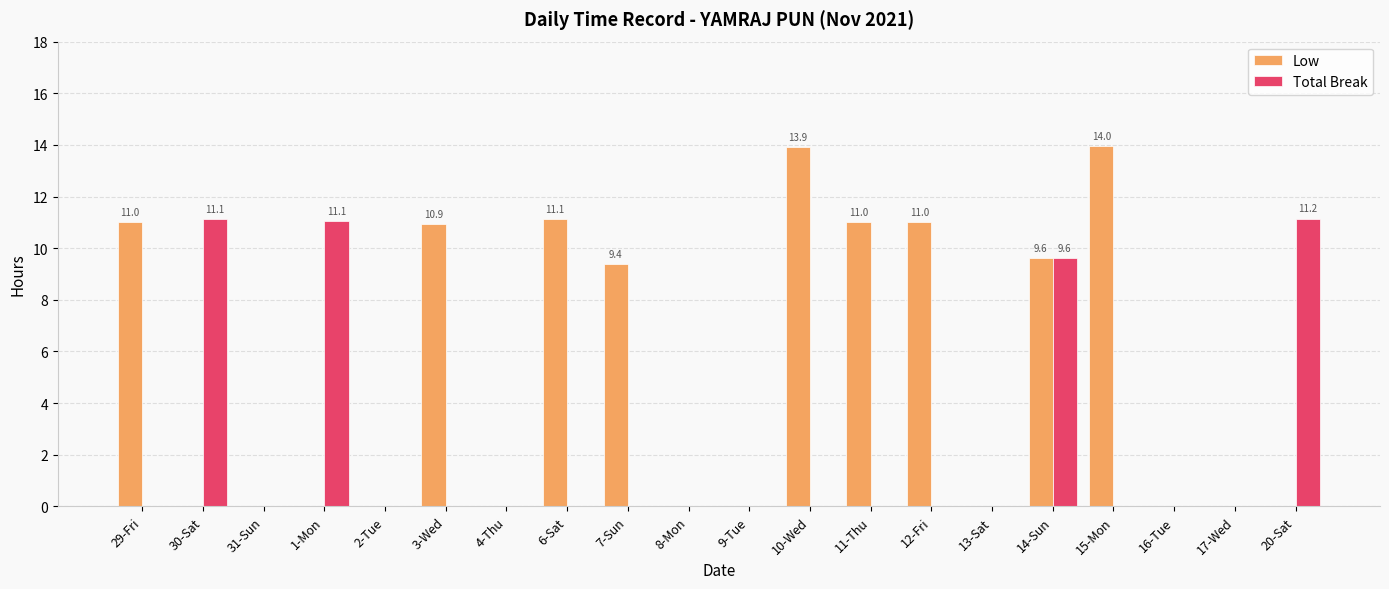

What is the maximum value for Low?

14.0